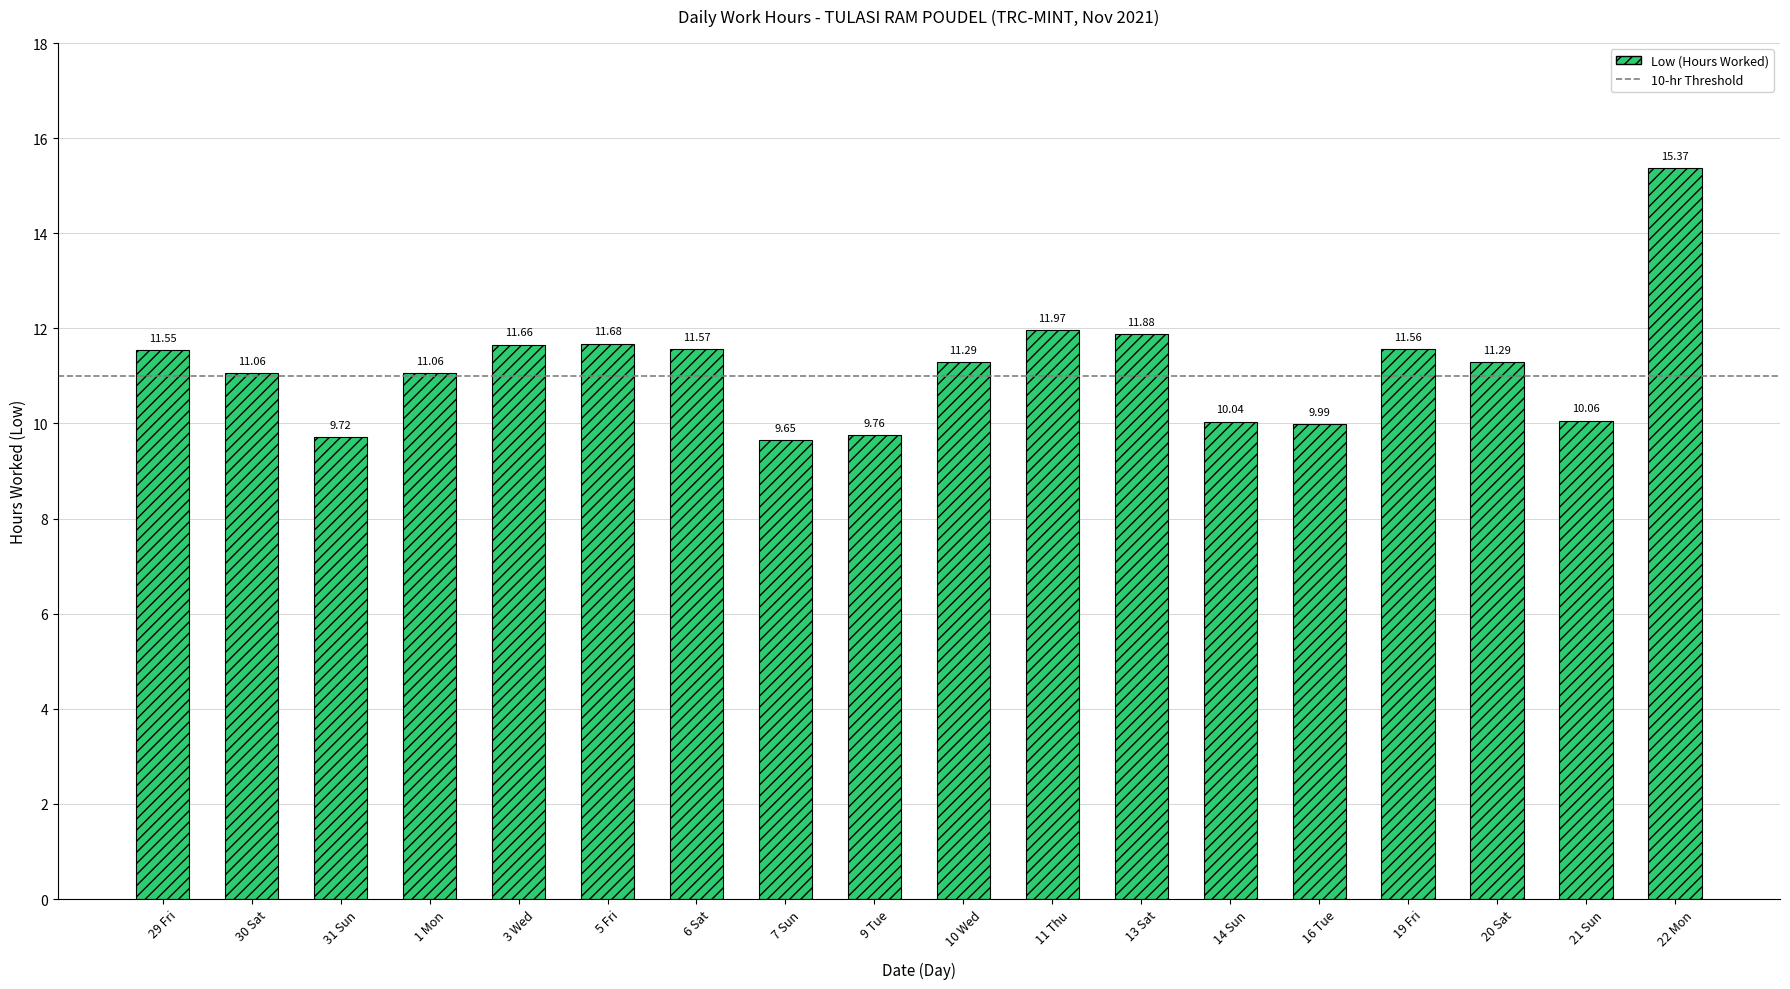

What is the label of the 5th bar from the left?

3 Wed